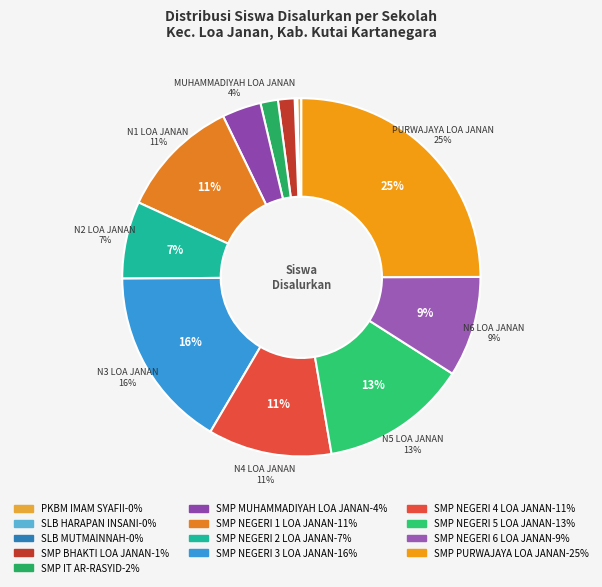

What percentage is NOT represented by SMP NEGERI 4 LOA JANAN?

88.8%